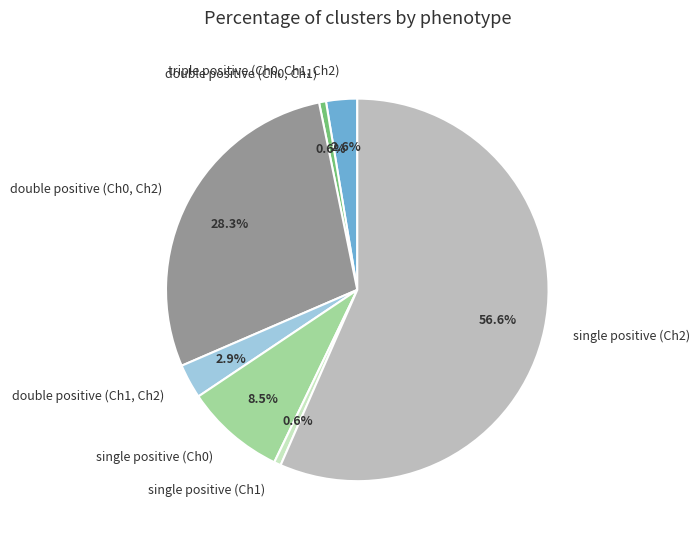

Which category accounts for the majority?

single positive (Ch2)